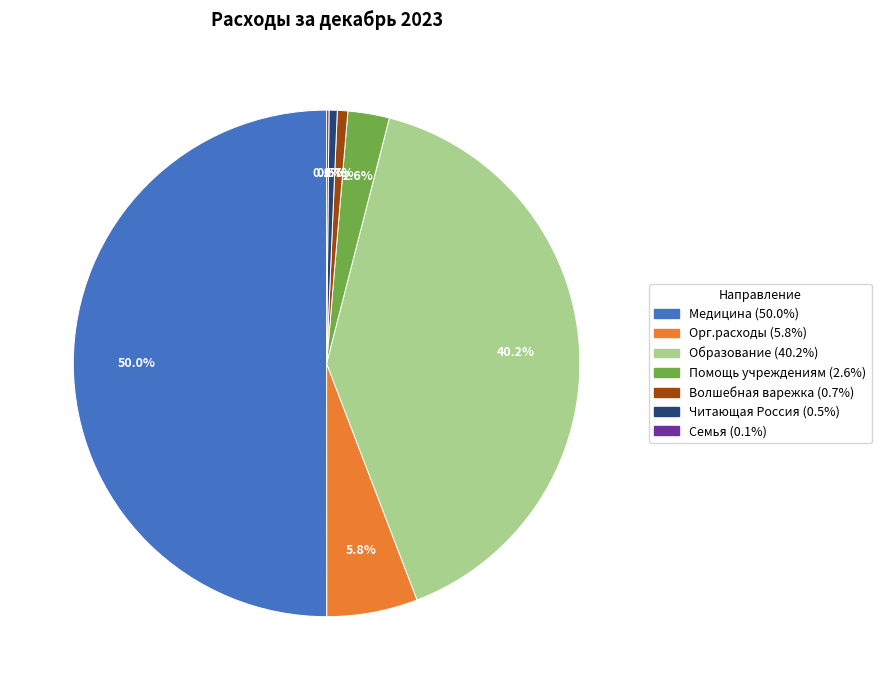

Which slice represents more than half of the pie?

Медицина